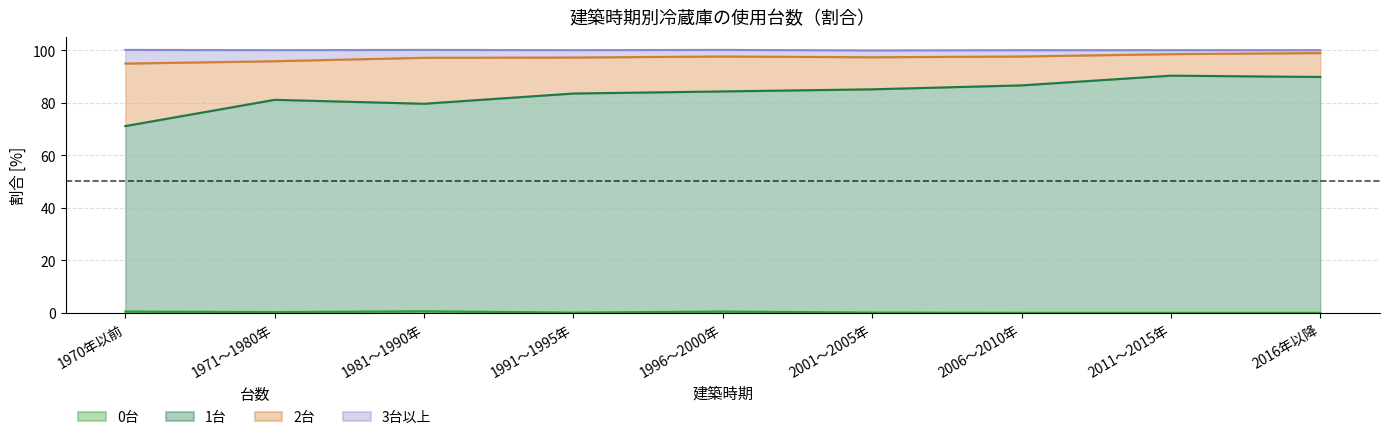

Is the value of 3台以上 at 1970年以前 greater than the value of 0台 at 1991～1995年?

Yes